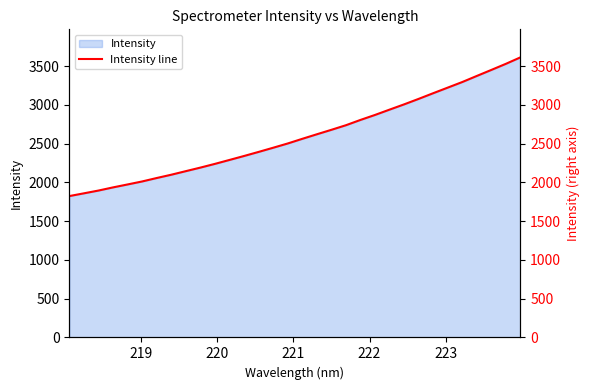

How many distinct data groups are displayed?

1